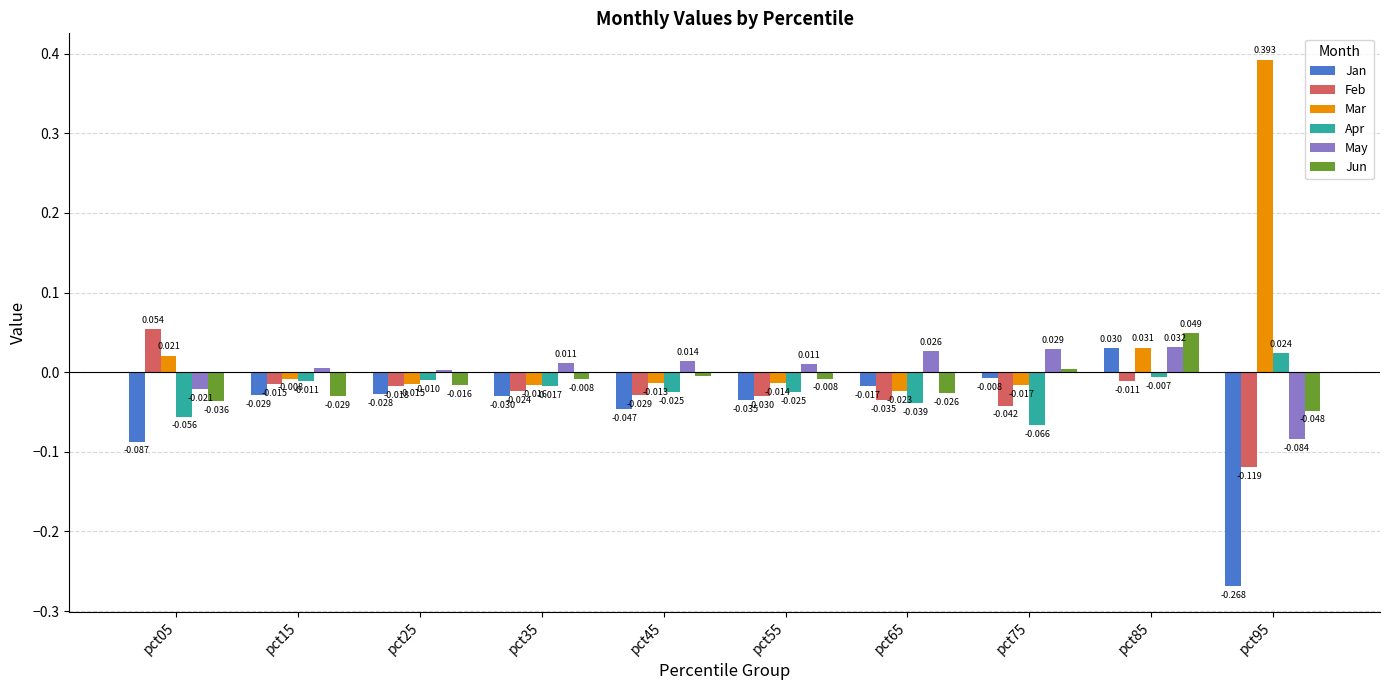

Is the value of Jun at pct65 greater than the value of May at pct55?

No